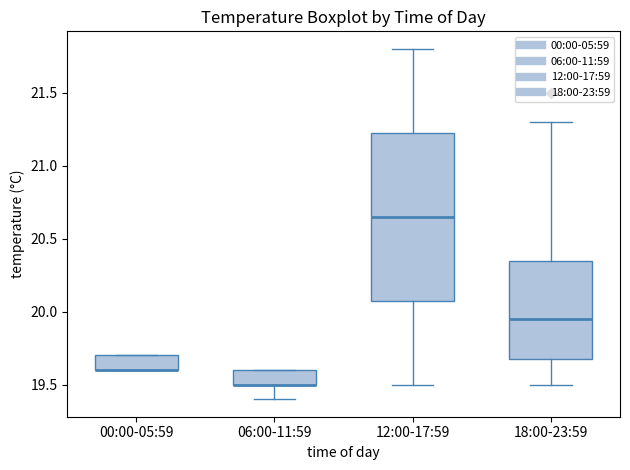

Reading left to right, transcribe this box plot: for each box, give where its median line is, the range the box spans, and where its two whiskers end, as read against the y-axis. The values are not printed on the chart, so give them approximately, as read against the axis.

00:00-05:59: median 19.60 (drawn on the box's lower edge), box 19.60 to 19.70, whiskers 19.60 to 19.70
06:00-11:59: median 19.50 (drawn on the box's lower edge), box 19.50 to 19.60, whiskers 19.40 to 19.60
12:00-17:59: median 20.65, box 20.10 to 21.25, whiskers 19.50 to 21.80
18:00-23:59: median 19.95, box 19.70 to 20.35, whiskers 19.50 to 21.30